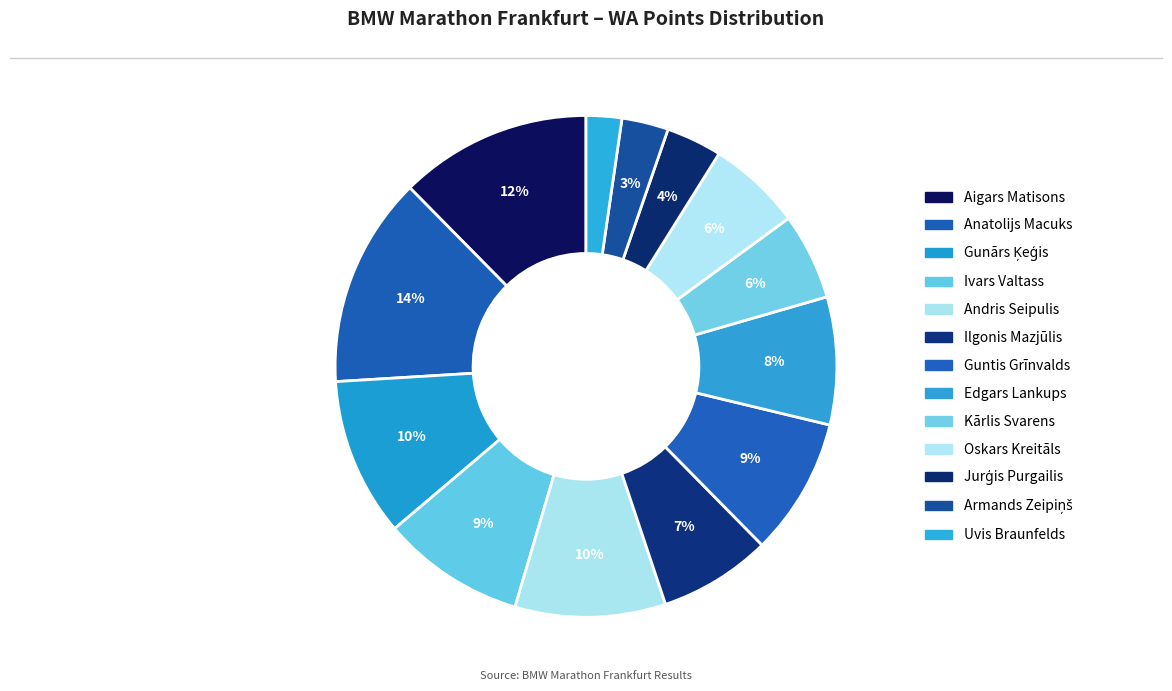

How many segments does this pie chart have?

13